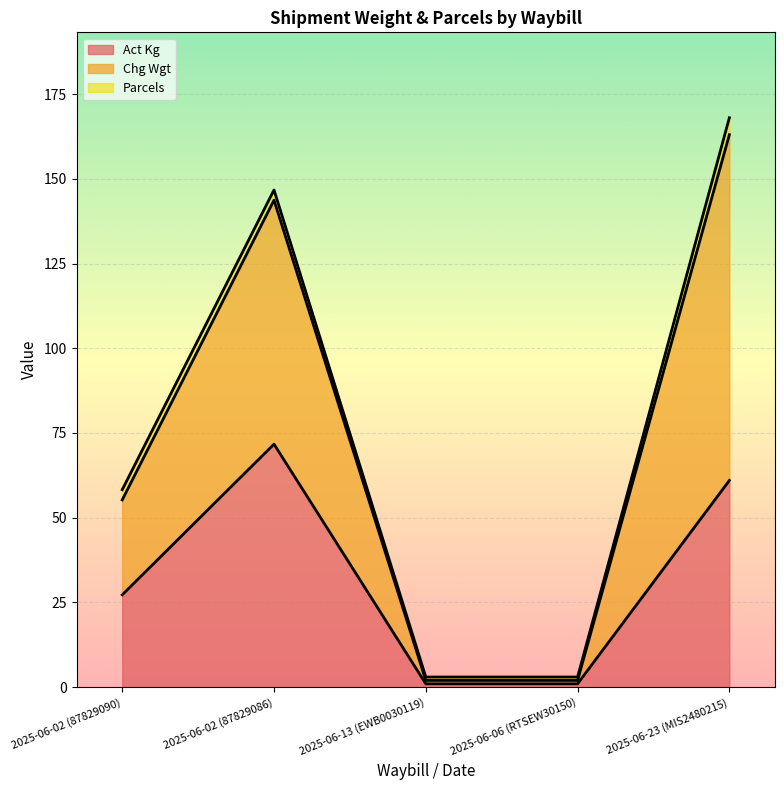

Where is the first local maximum for Chg Wgt?

2025-06-02 (87829086)